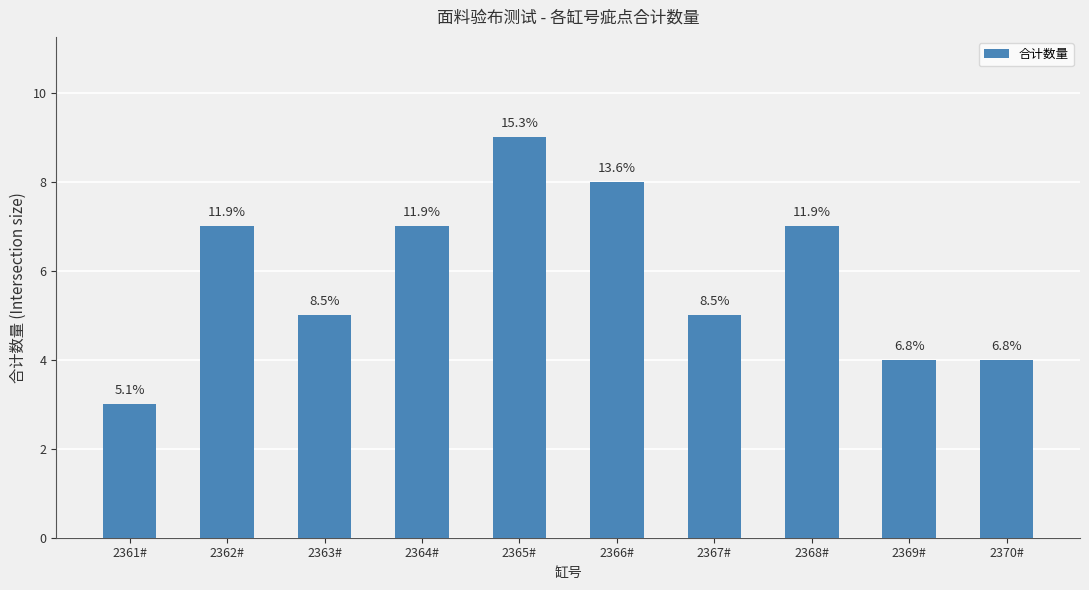

What is the sum of the values at 2369# and 2364#?

11